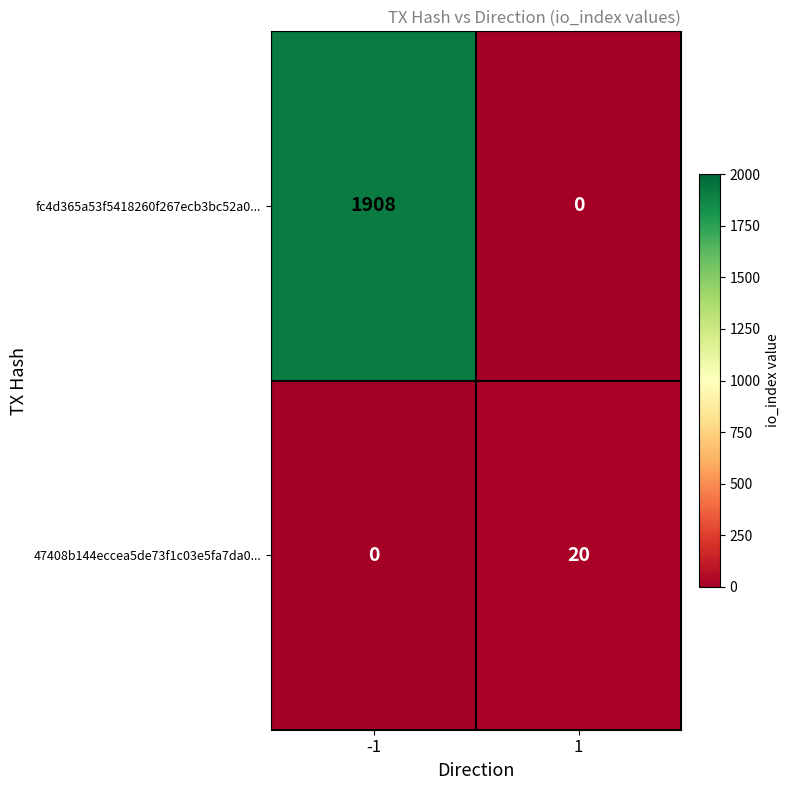

Rank the series by their average value, from lowest to highest.

47408b144eccea5de73f1c03e5fa7da0..., fc4d365a53f5418260f267ecb3bc52a0...